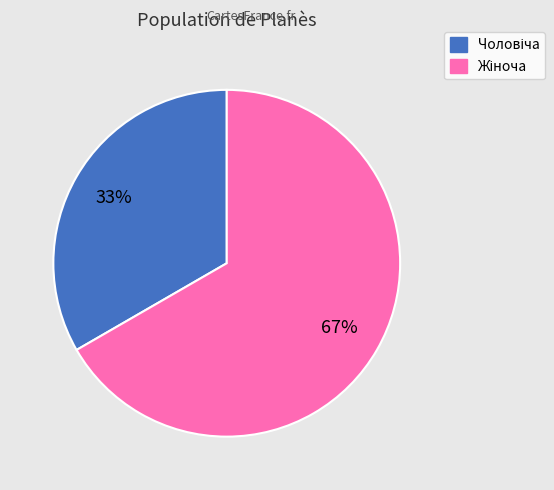

To the nearest percent, what is the average slice percentage?

50%